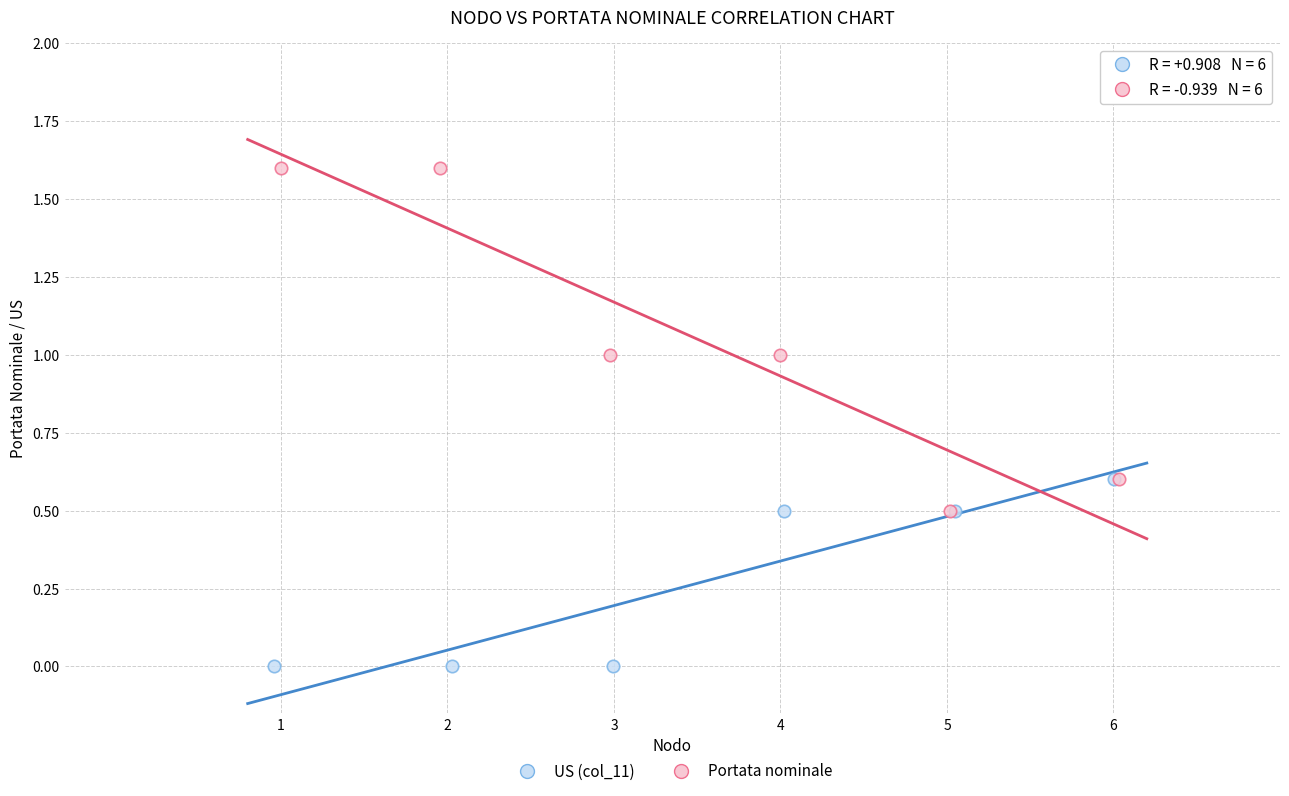

Which series contains the lowest Y value?

US (col_11)